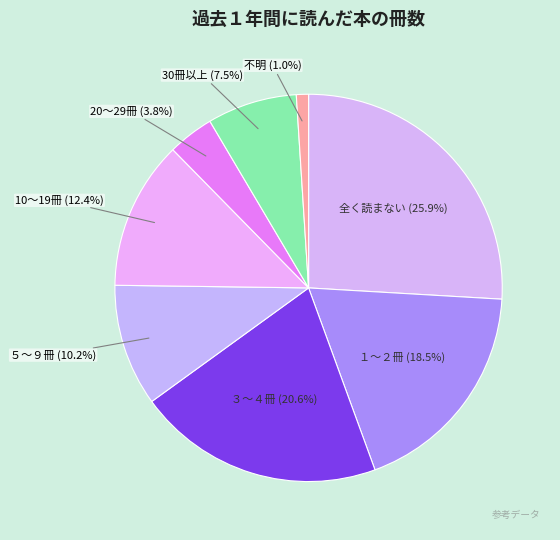

Which slice is the smallest?

不明